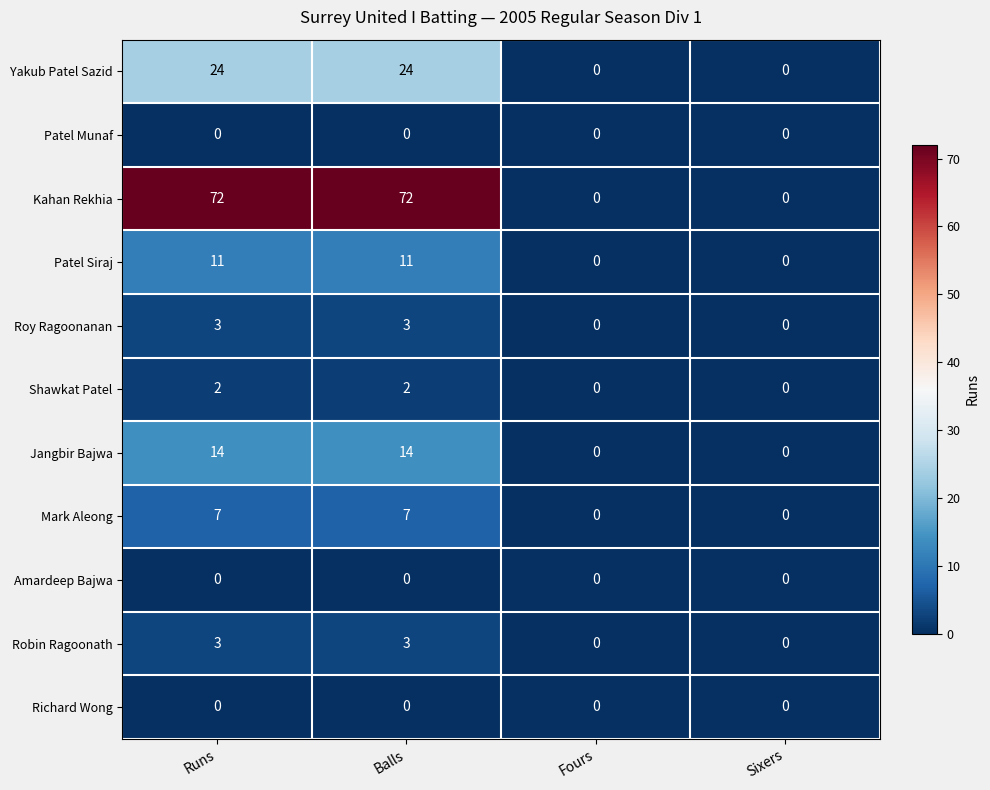

What is the maximum value shown in the chart?

72